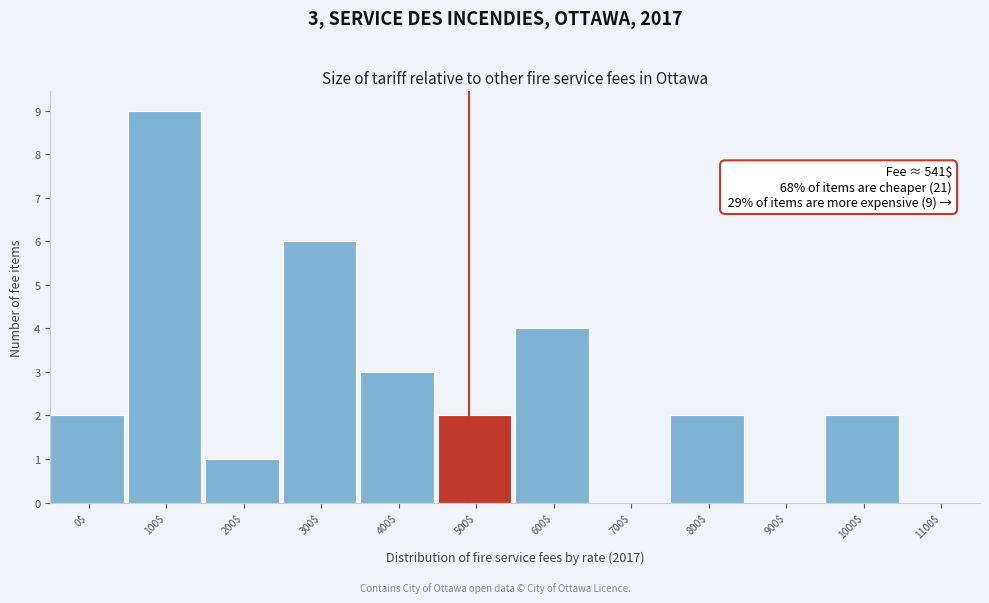

True or false: the data shows 0 at 700$.

True